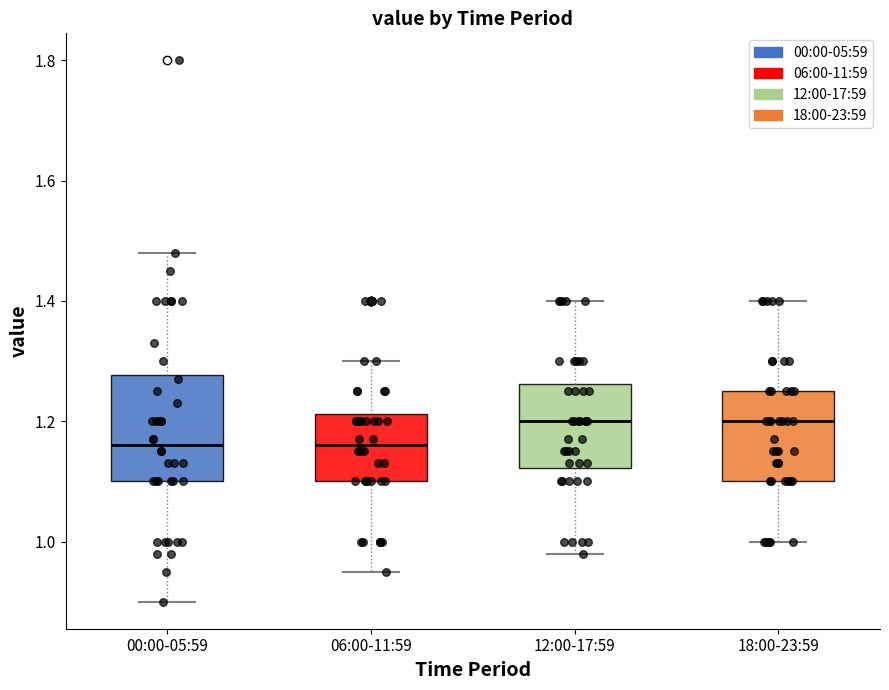

Where does the median line of the box for 00:00-05:59 sit on the y-axis? The values are not printed on the chart, so give them approximately, as read against the axis.

1.16